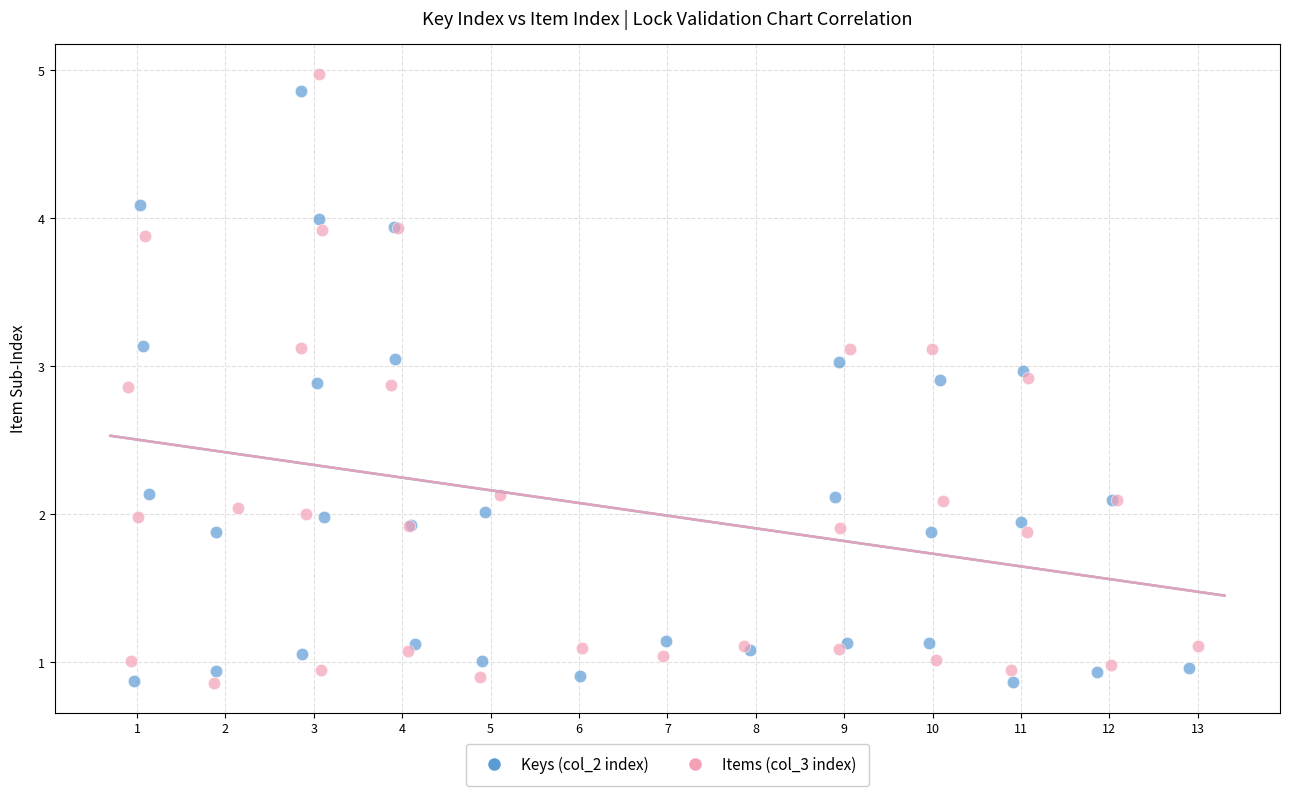

What are all the series names shown in the legend?

Keys (col_2 index), Items (col_3 index)